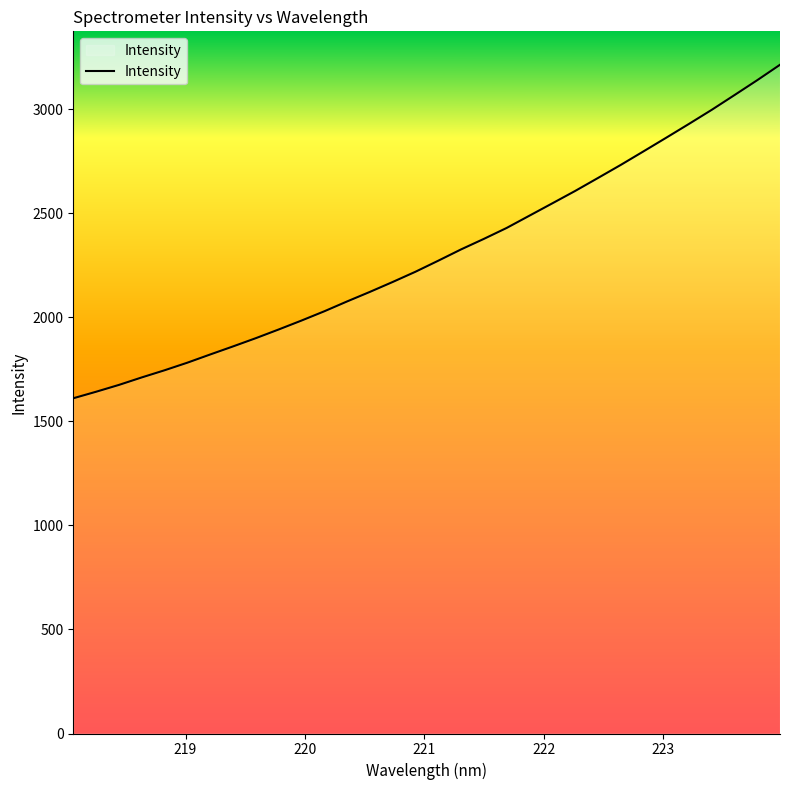

Does the chart have visible grid lines?

No